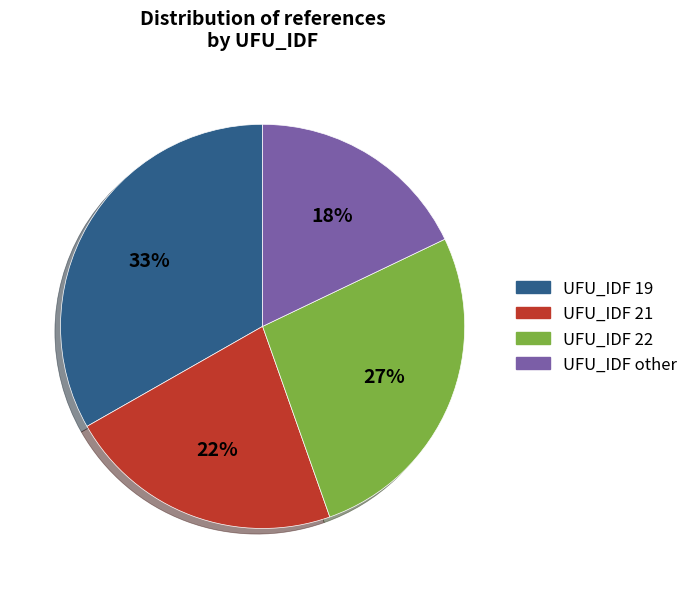

What percentage is the UFU_IDF 22 slice, to the nearest percent?

27%